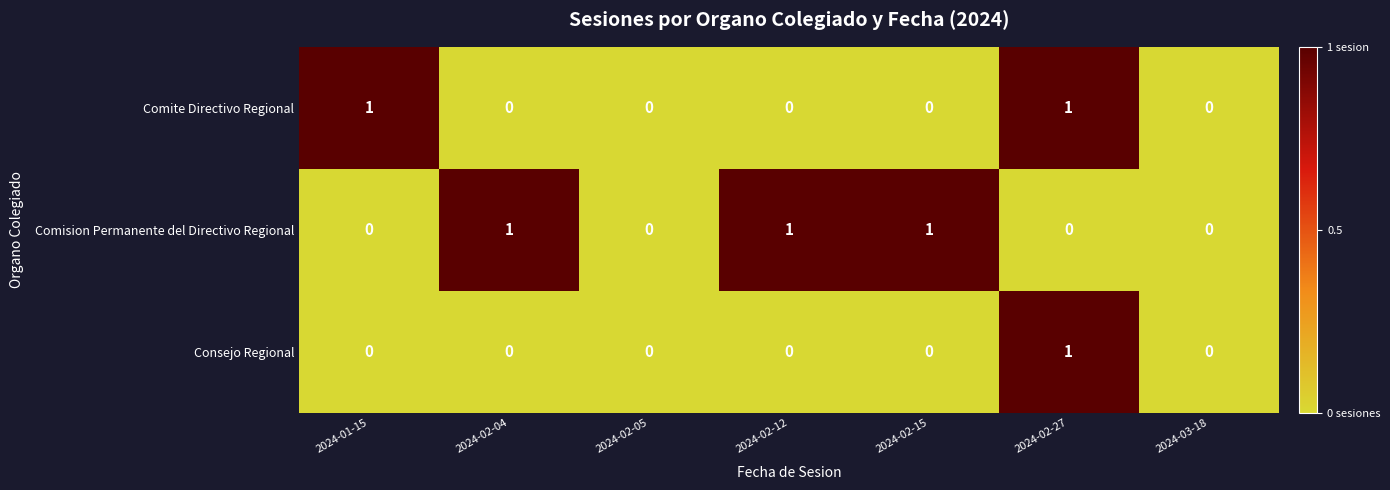

Rank the series by their average value, from lowest to highest.

Consejo Regional, Comite Directivo Regional, Comision Permanente del Directivo Regional